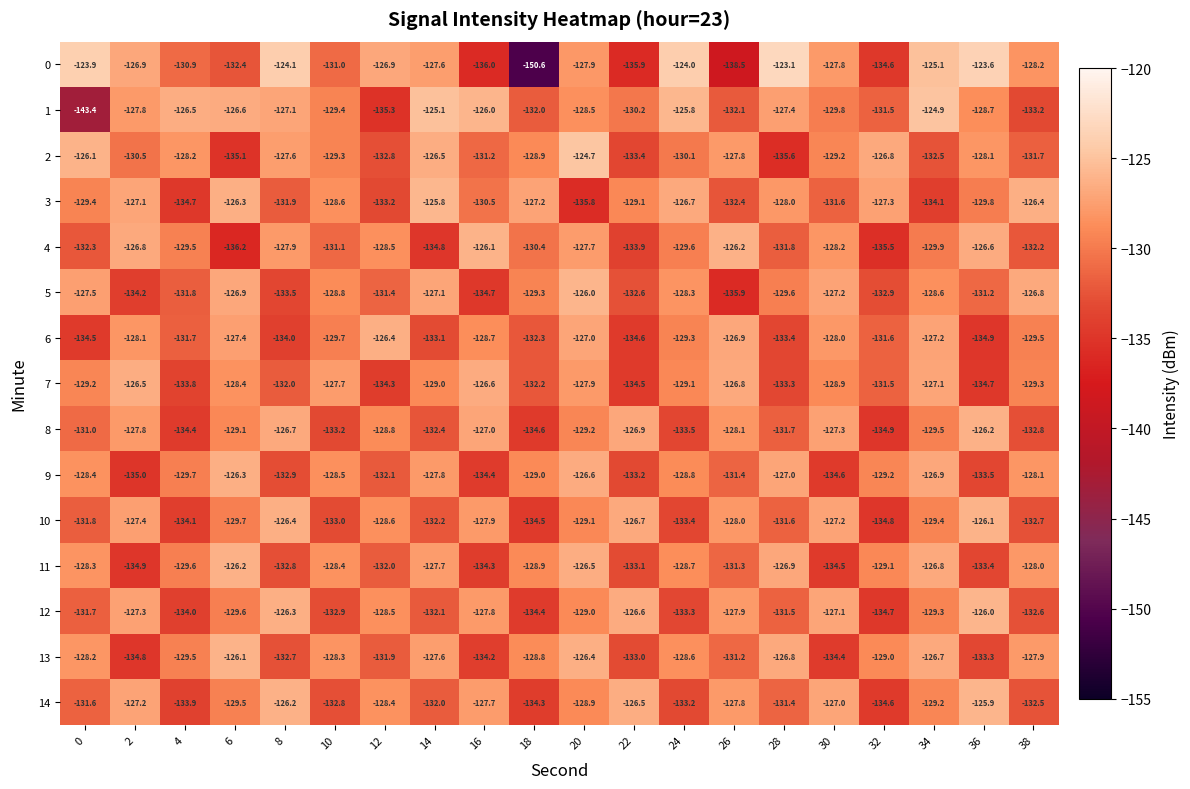

What is the total value across all series at 22?

-1970.2